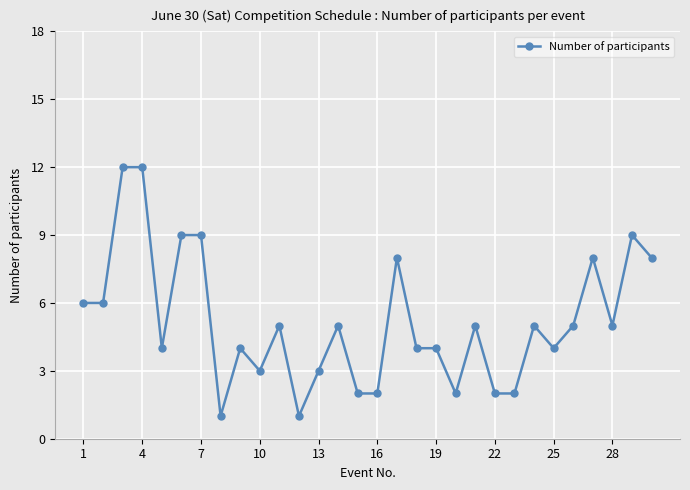

True or false: the data has more than 1 interior local peaks.

True